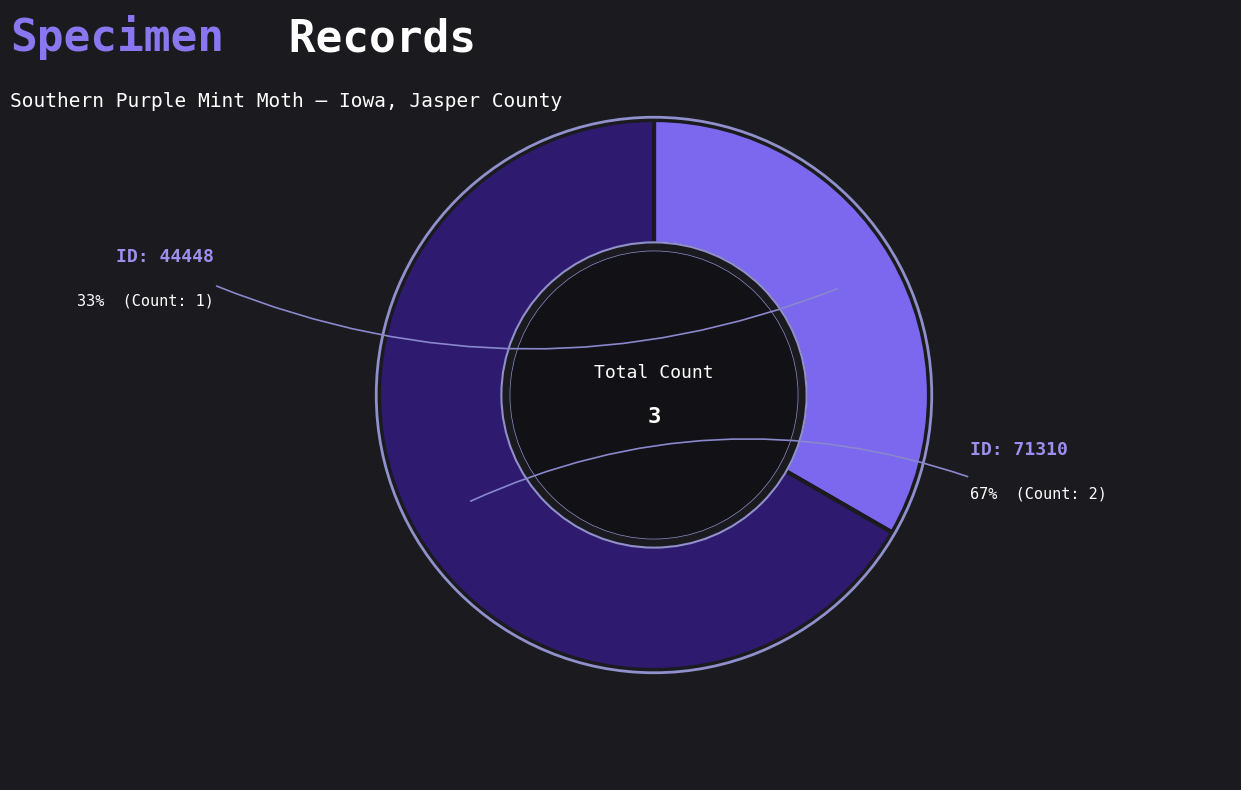

What is the ratio of the value at 44448 to the value at 71310?

0.5